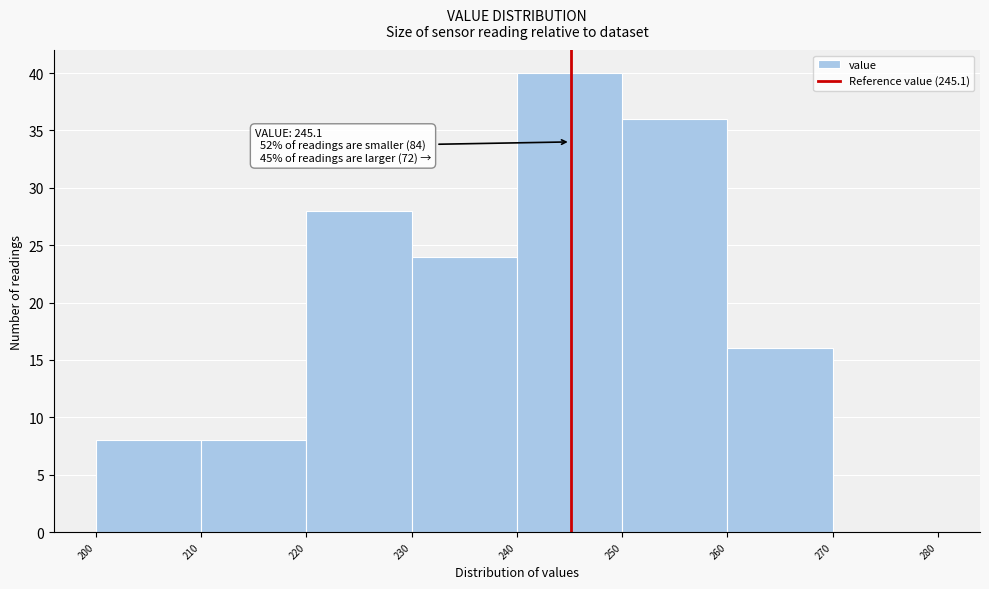

Which range on the x-axis has the tallest bar?

240 to 250